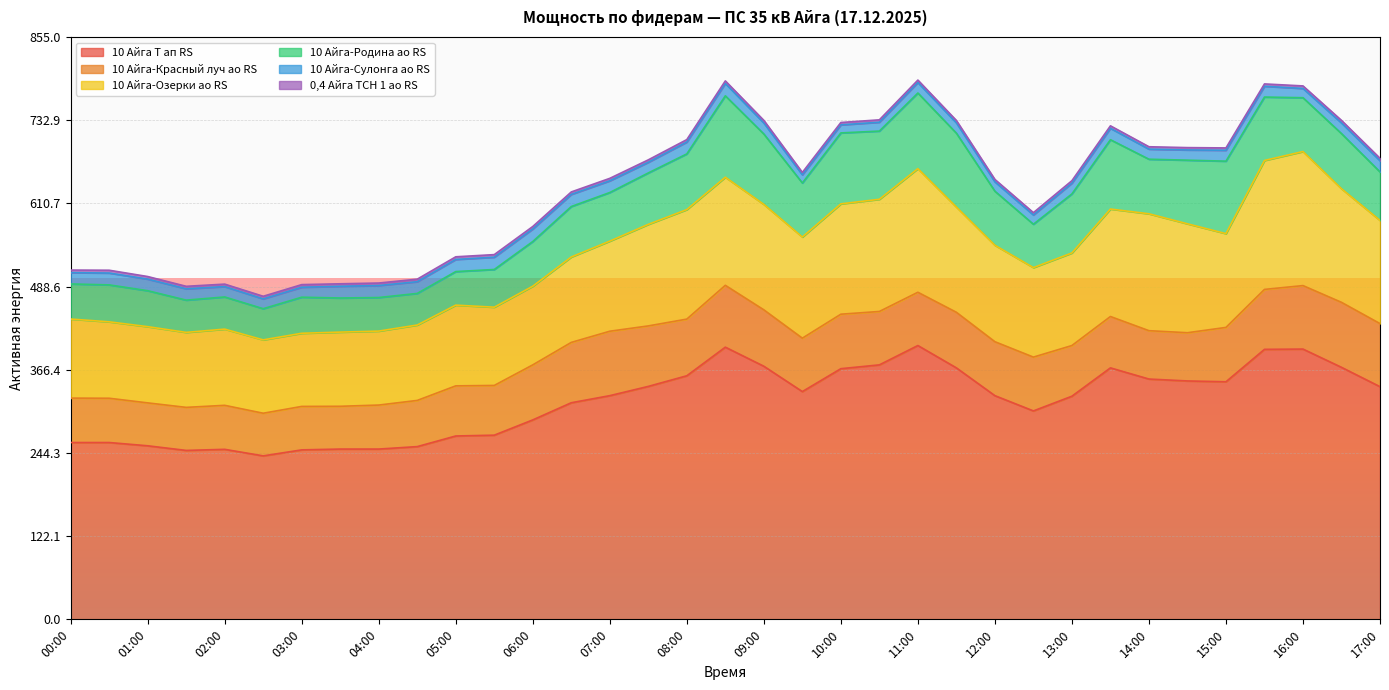

True or false: 10 Айга-Красный луч ао RS and 10 Айга Т ап RS cross at least once.

False